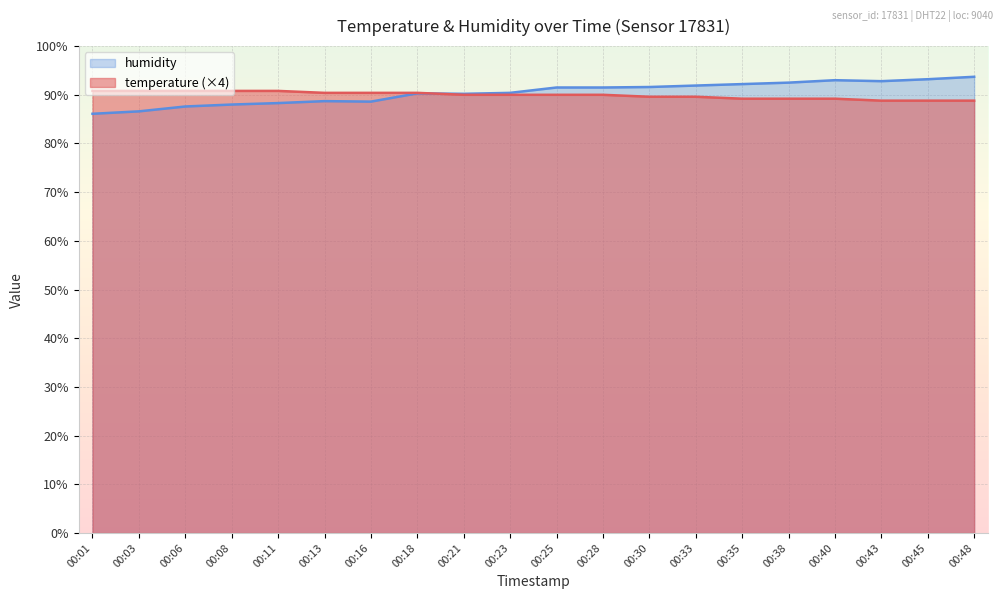

At how many categories does at least one series exceed 89?

20